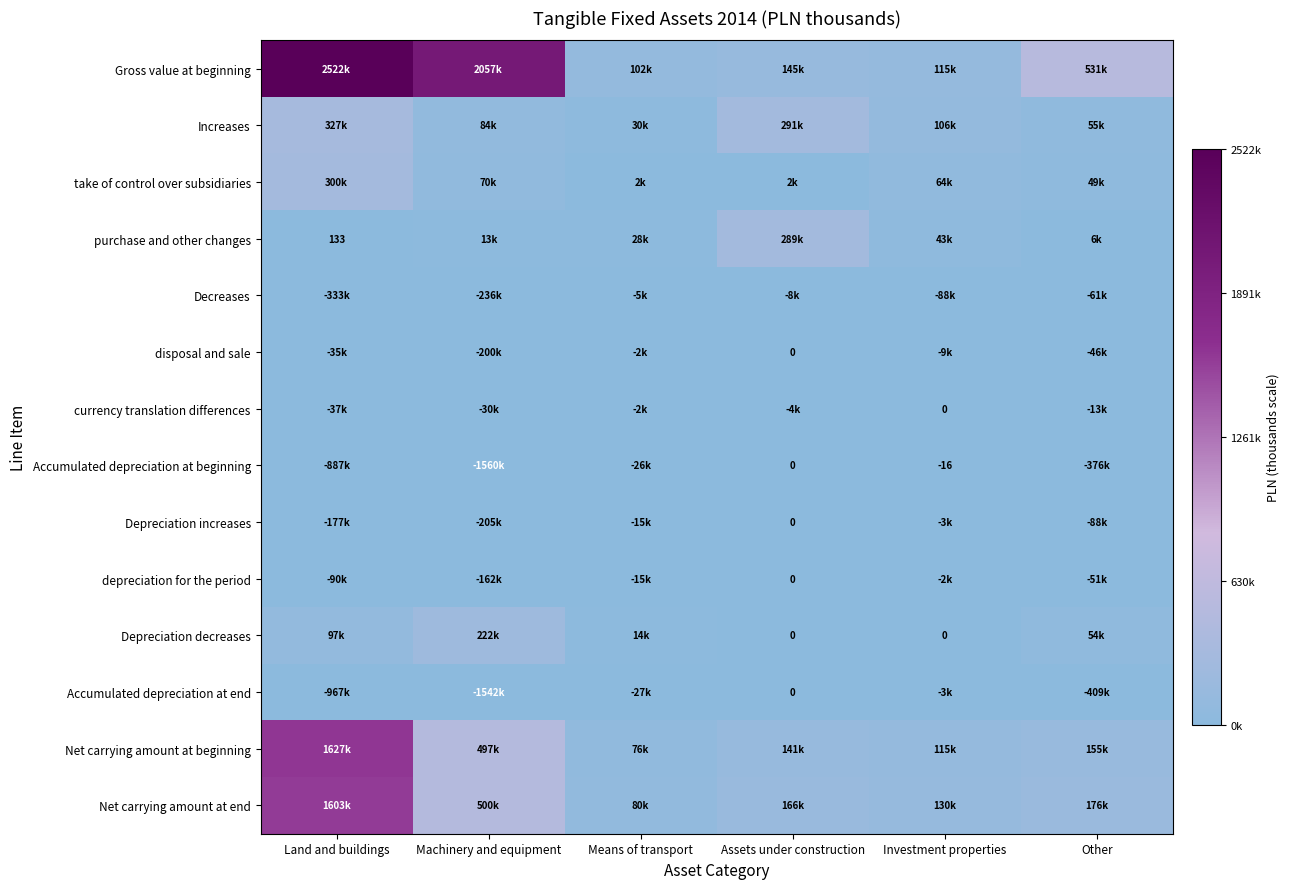

What is the sum of all disposal and sale values?

-292010